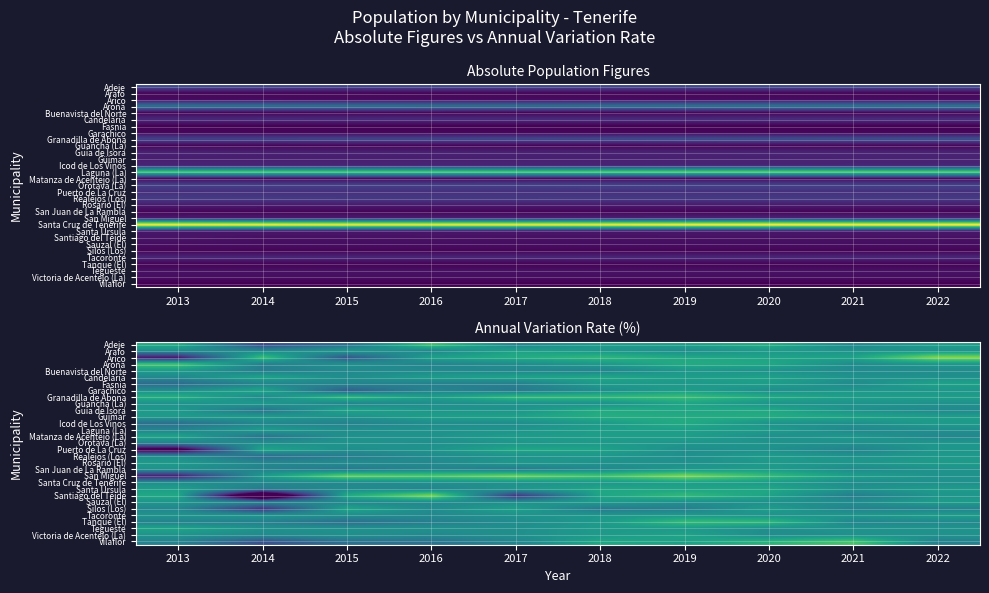

At how many categories does at least one series exceed -14?

10